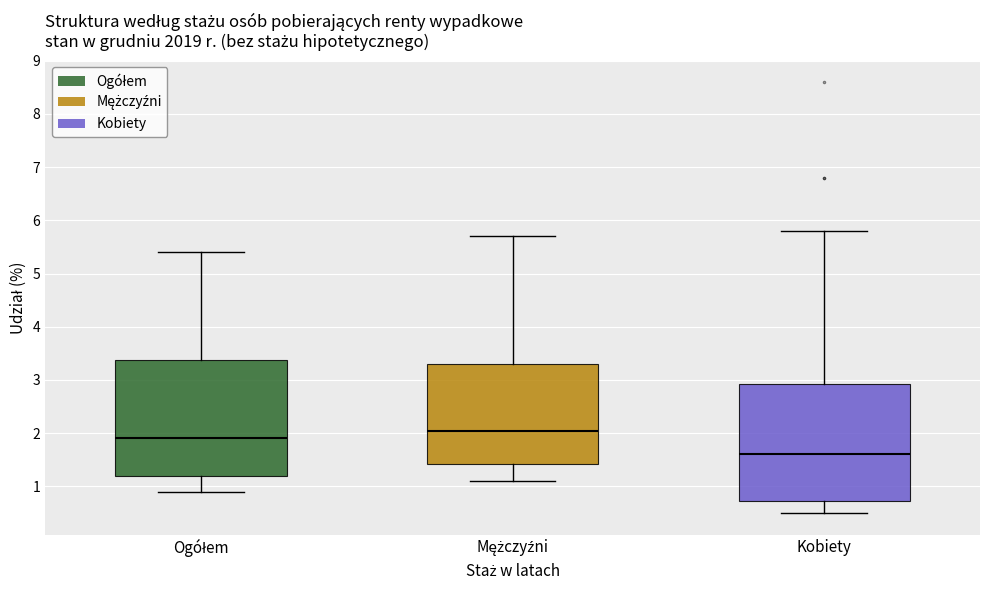

Where is the lower edge of the box for Mężczyźni on the y-axis? The values are not printed on the chart, so give them approximately, as read against the axis.

1.4